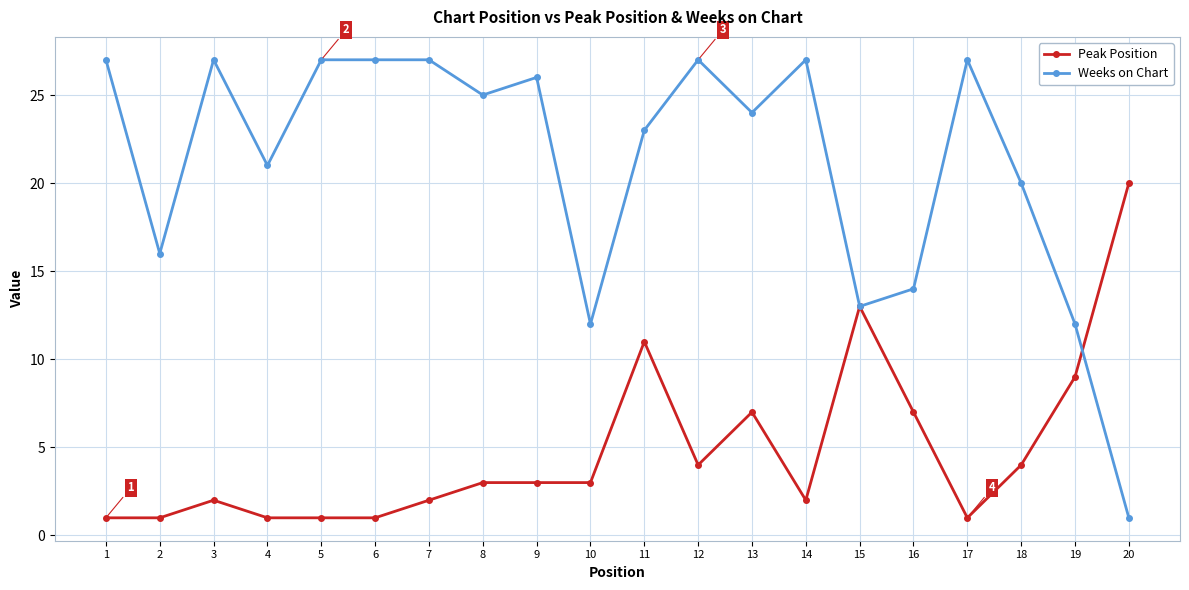

Which series ends up on top after the final intersection of Weeks on Chart and Peak Position?

Peak Position